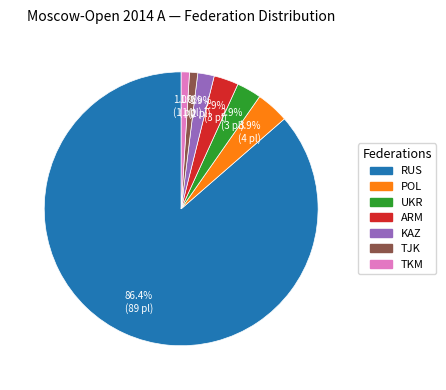

How many segments does this pie chart have?

7